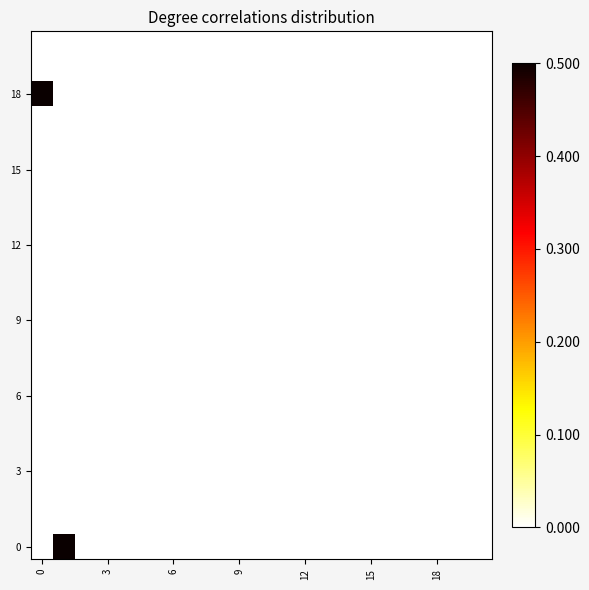

How many data points does each series have?

21